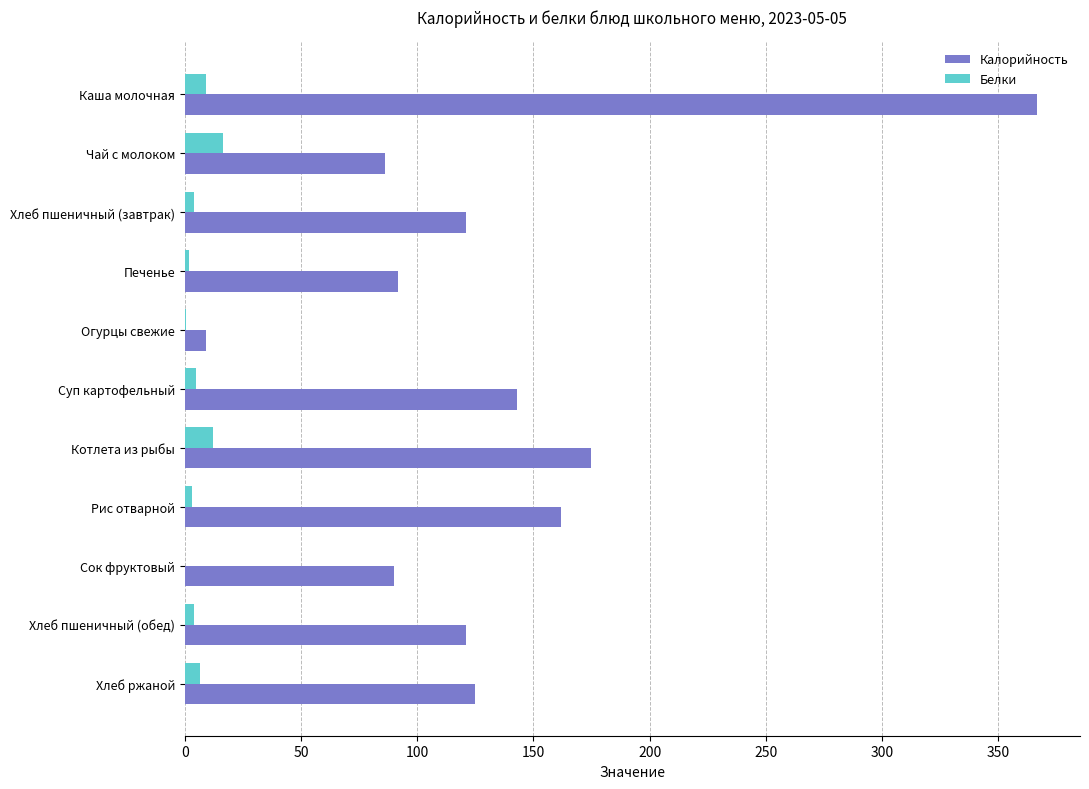

Is the value of Белки at Огурцы свежие greater than the value of Калорийность at Рис отварной?

No